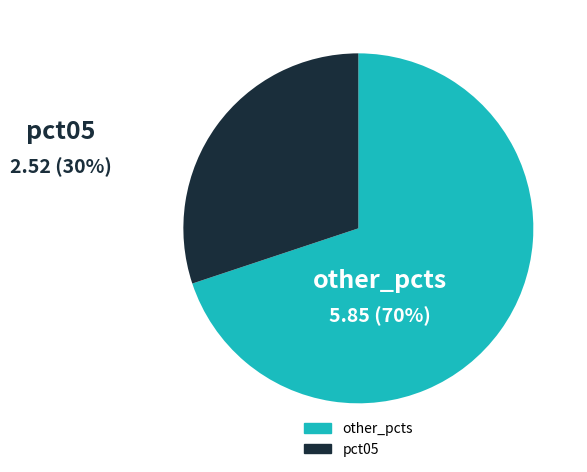

Is there a majority slice in this chart?

Yes